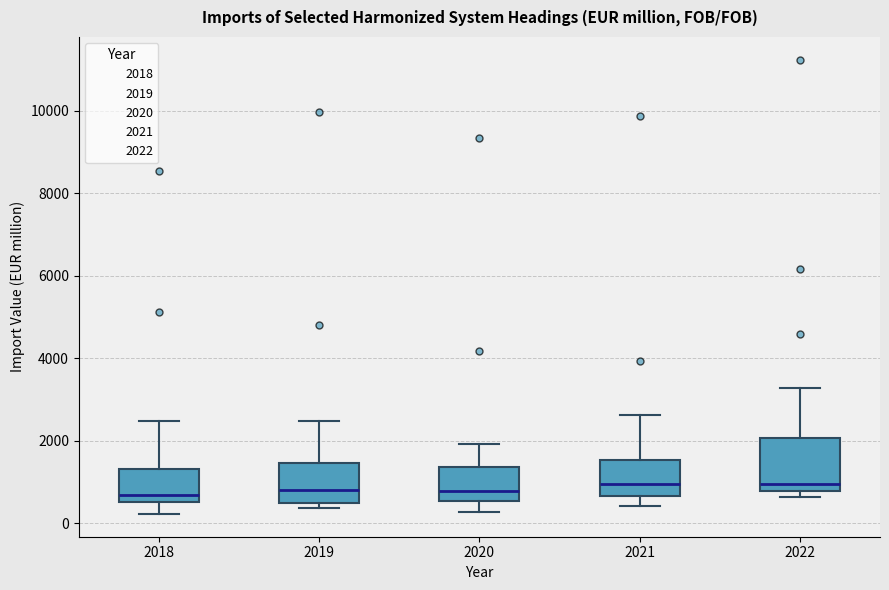

Reading left to right, read every box against the y-axis: the position of its median line, the range the box covers, and the ends of its whiskers. The values are not printed on the chart, so give them approximately, as read against the axis.

2018: median 600 (just above the box's lower edge), box 600 to 1400, whiskers 200 to 2400
2019: median 800, box 600 to 1400, whiskers 400 to 2400
2020: median 800, box 600 to 1400, whiskers 200 to 2000
2021: median 1000, box 600 to 1600, whiskers 400 to 2600
2022: median 1000, box 800 to 2000, whiskers 600 to 3200